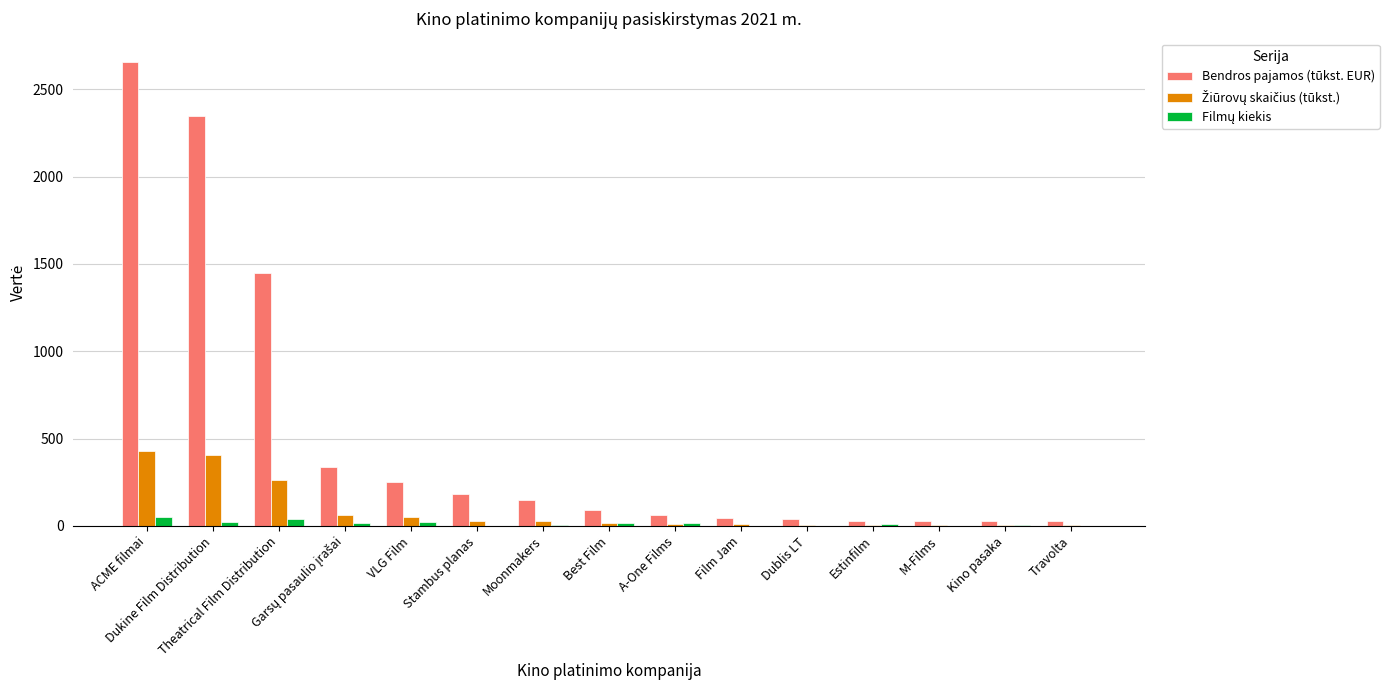

Which series has the largest total across all categories?

Bendros pajamos (tūkst. EUR)